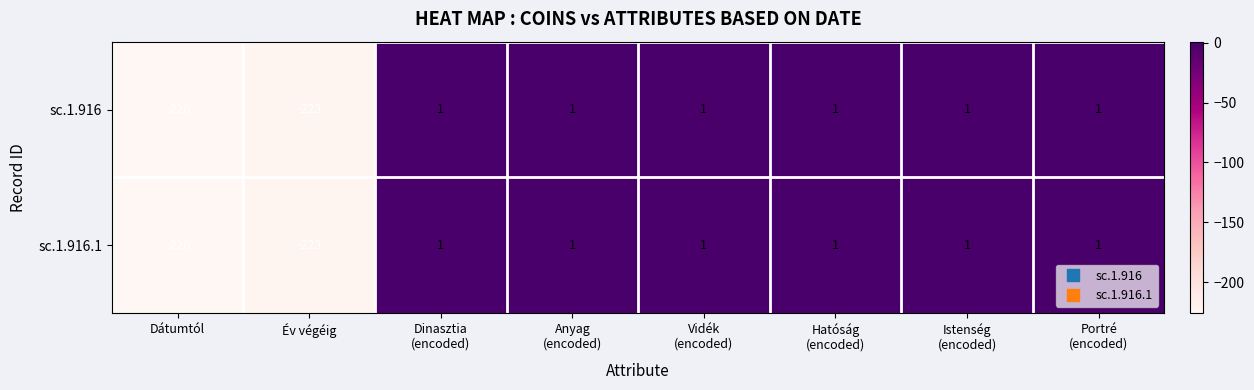

Read the sc.1.916 value at Év végéig, to the nearest 50.

-200